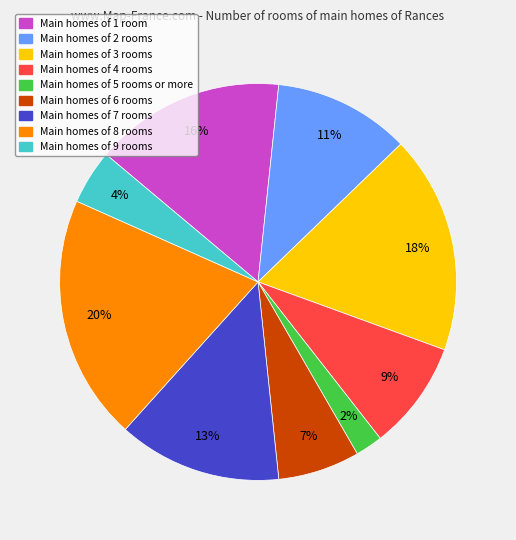

To the nearest percent, what is the average slice percentage?

11%